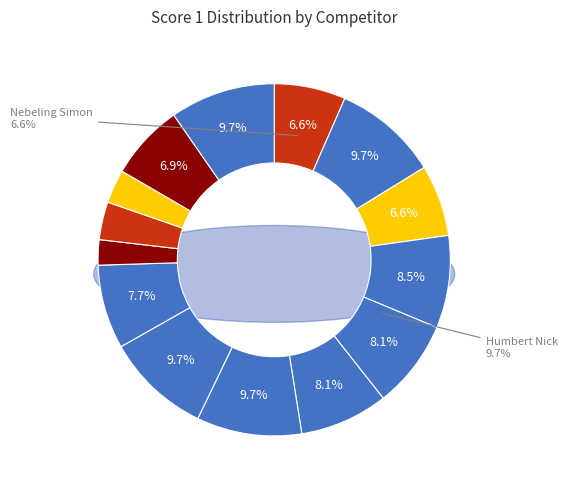

To the nearest percent, what is the combined percentage of Gore Chetan and Kowalski Longin?

10%